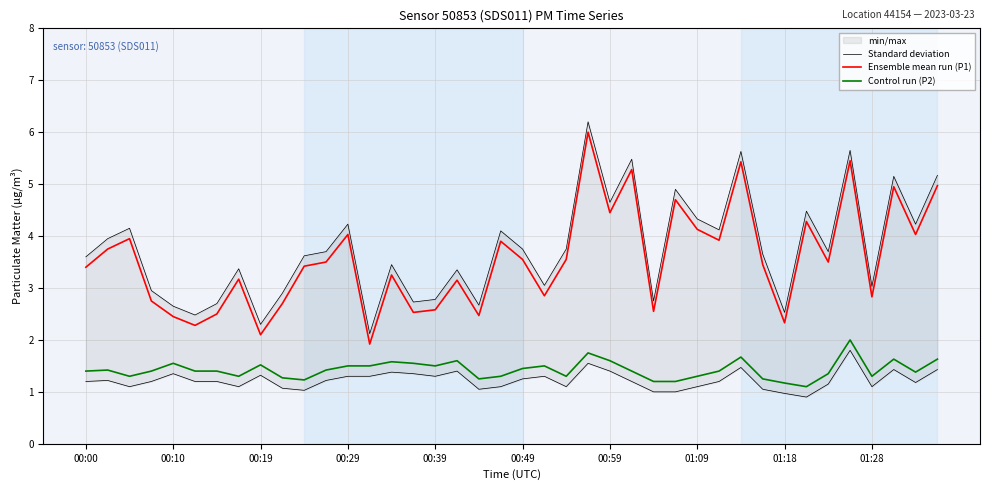

Is it true that Standard deviation equals 4.9 at 27?

True